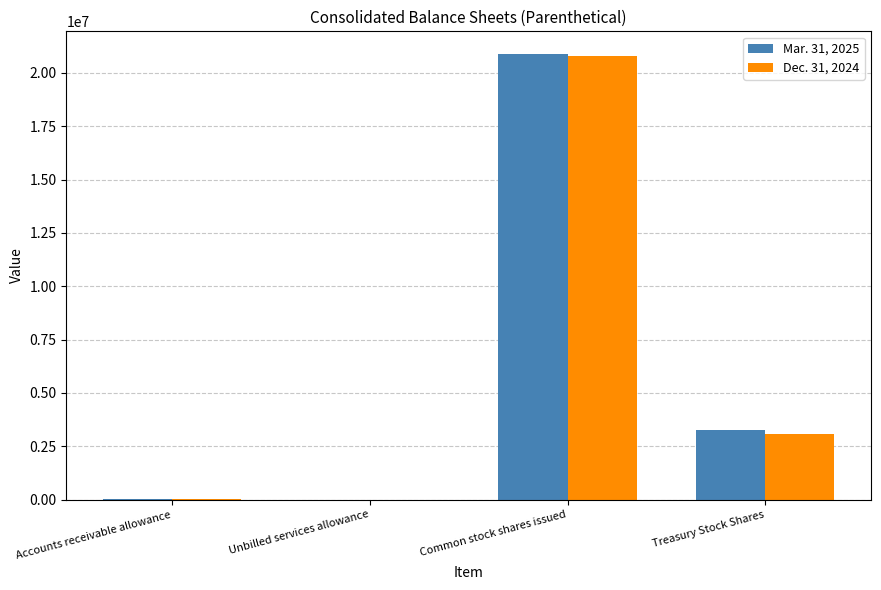

What are all the series names shown in the legend?

Mar. 31, 2025, Dec. 31, 2024